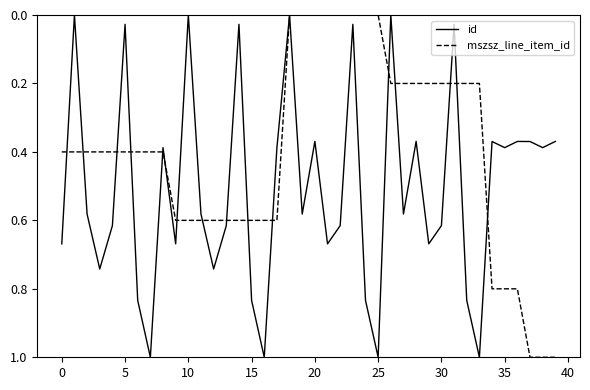

What is the maximum value shown in the chart?

1.0